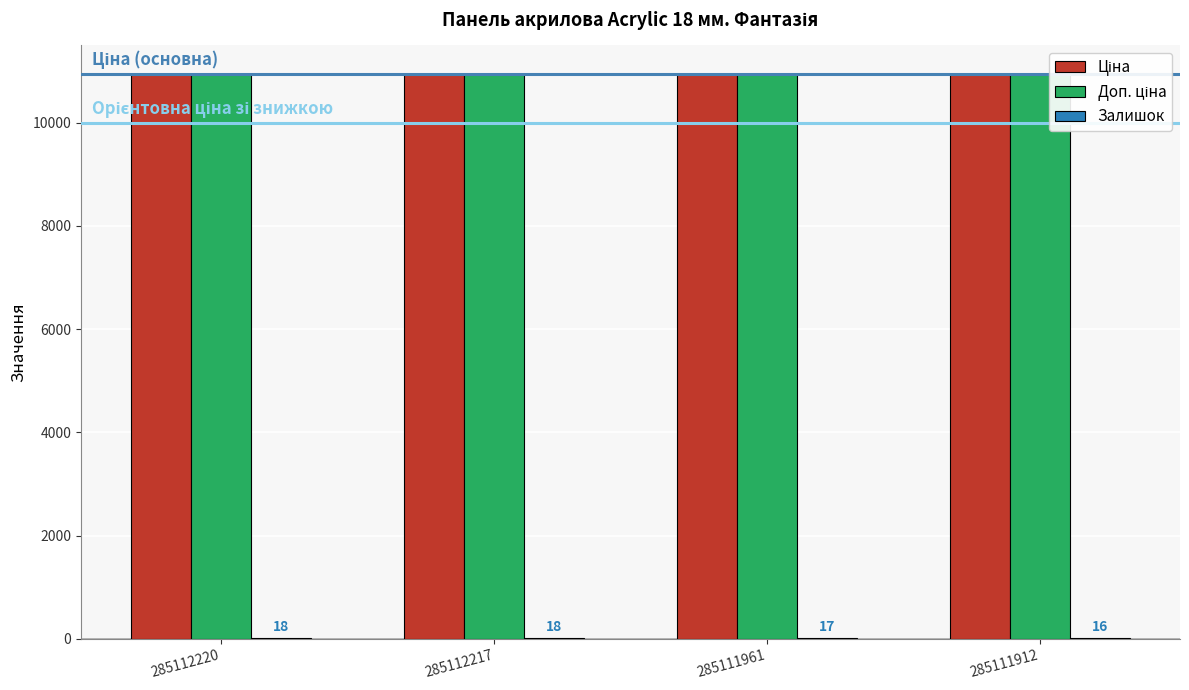

Reading left to right, list all the values displayed in this chart.

Ціна: 10952.0	10952.0	10952.0	10952.0
Доп. ціна: 10952.0	10952.0	10952.0	10952.0
Залишок: 18.0	18.0	17.0	16.0